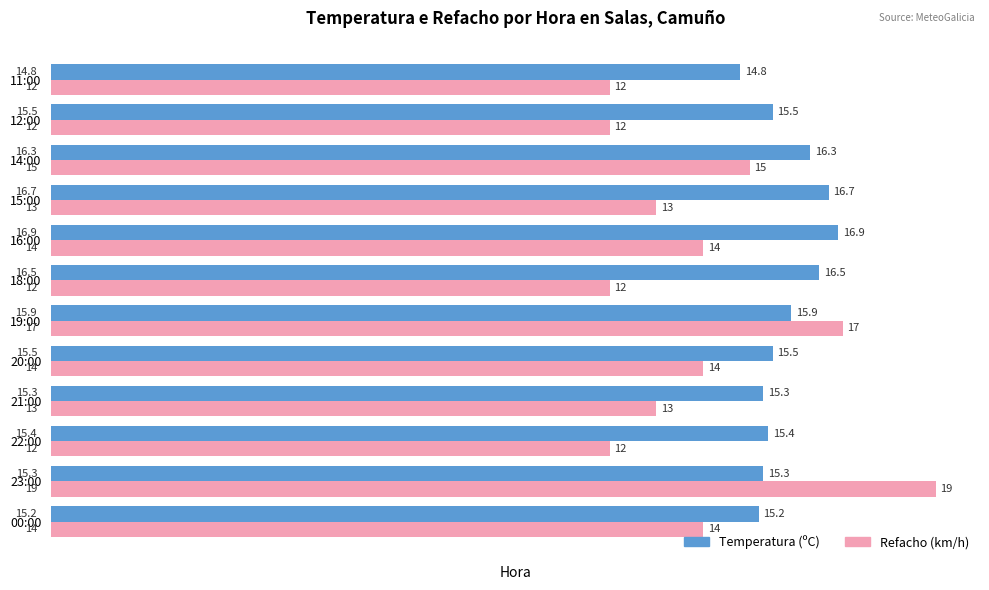

The value of Temperatura (ºC) at 20:00 is 15.5. True or false?

True